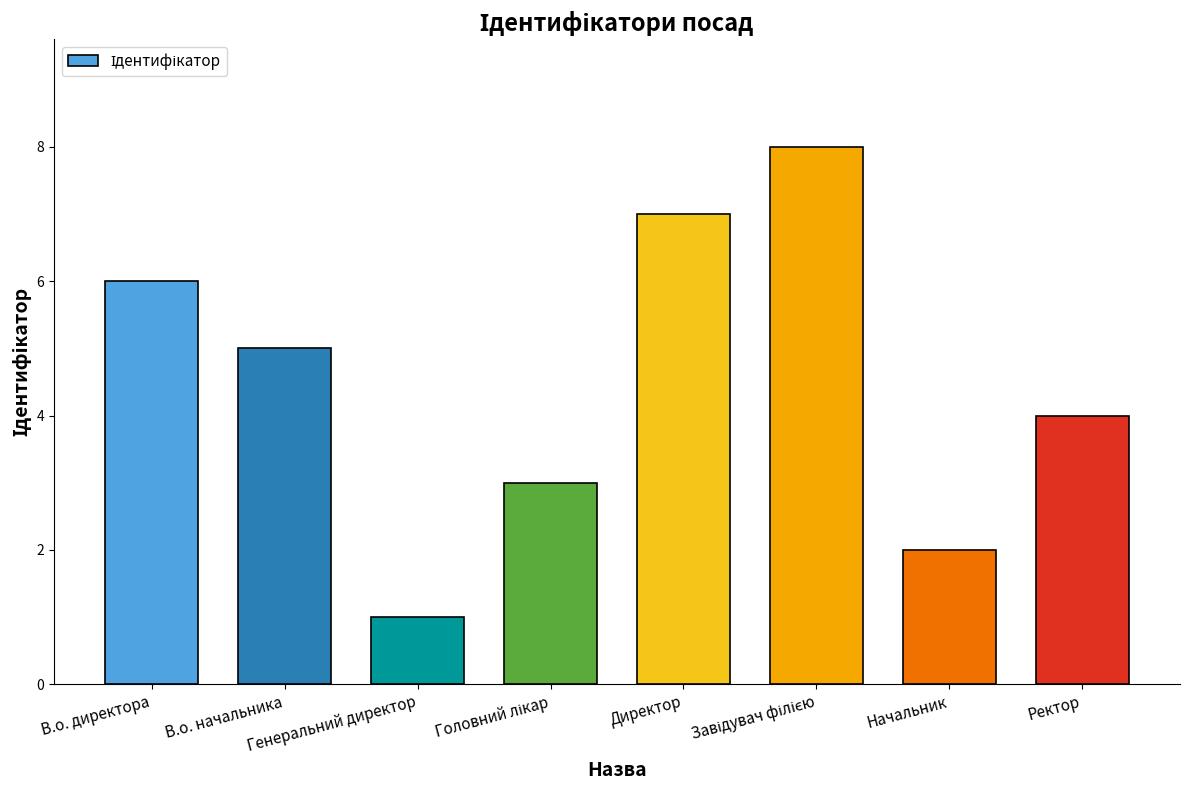

What is the greatest value displayed?

8